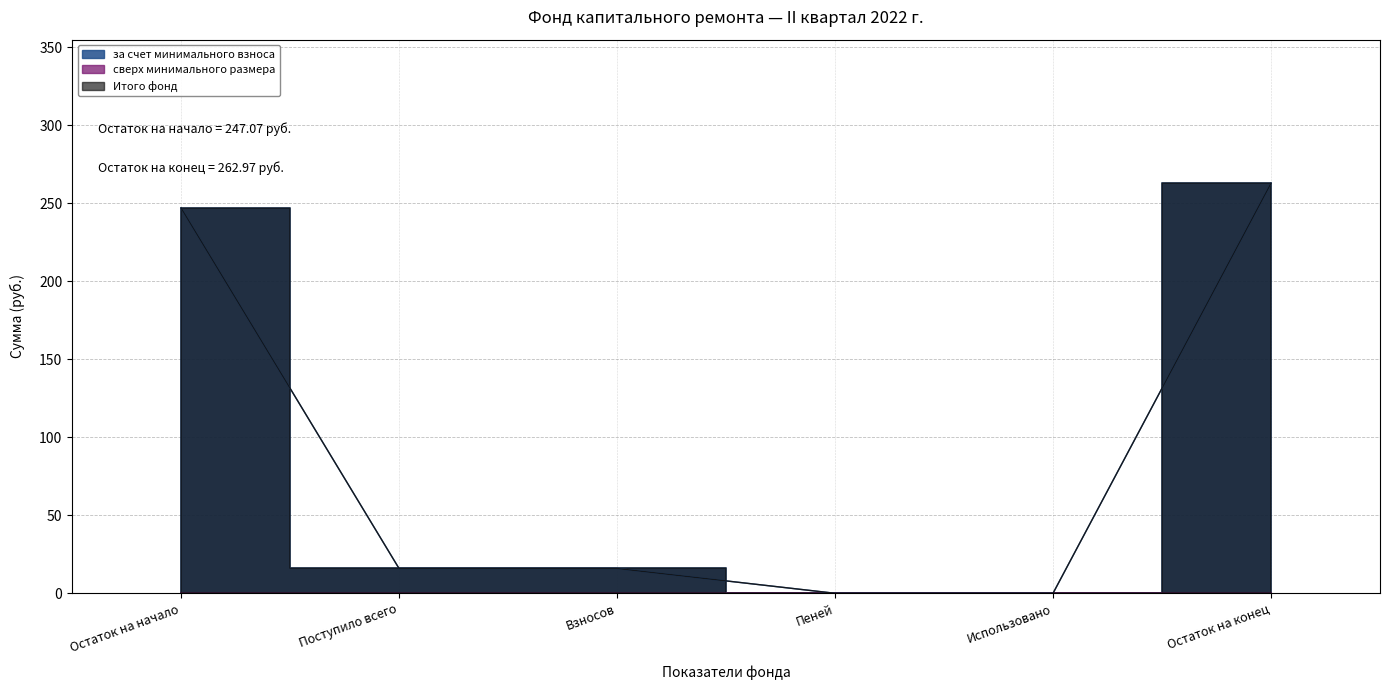

What is the sum of the Итого фонд values at Остаток на начало and Остаток на конец?

510.0